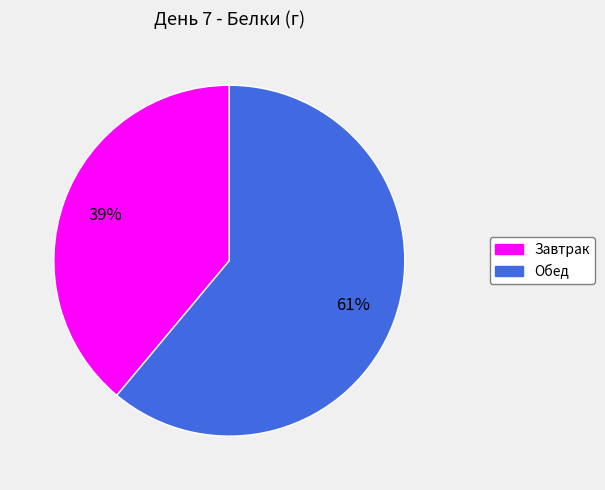

Is it true that Обед is 61% of the pie?

True